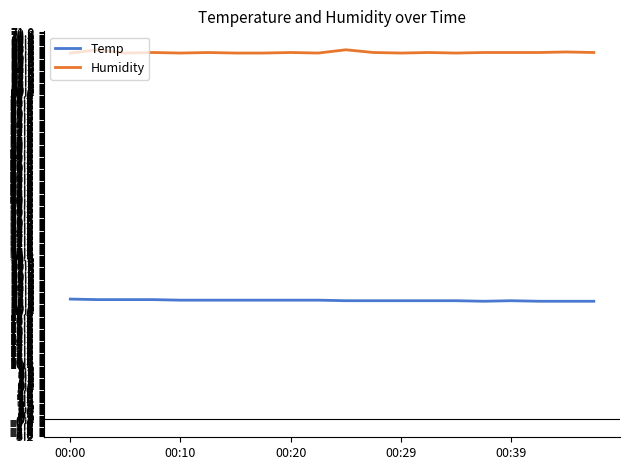

Which series has the largest total across all categories?

Humidity